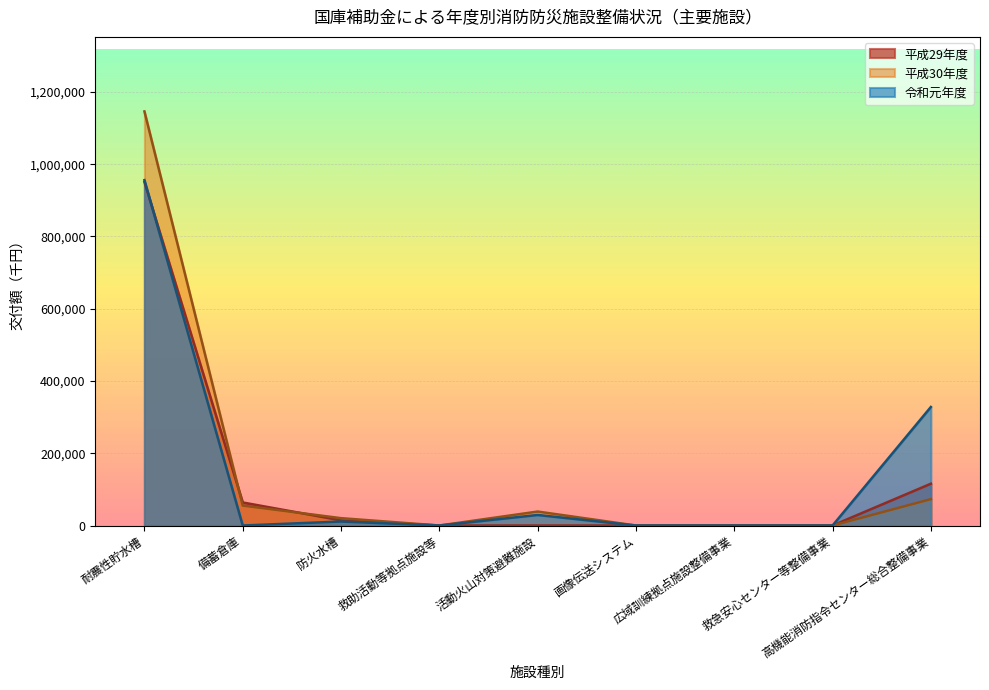

What is the greatest value displayed?

1146128